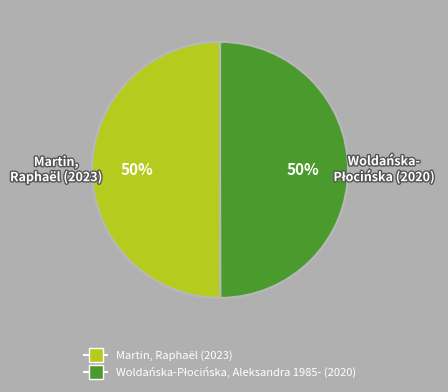

What percentage is the Martin, Raphaël slice, to the nearest percent?

50%